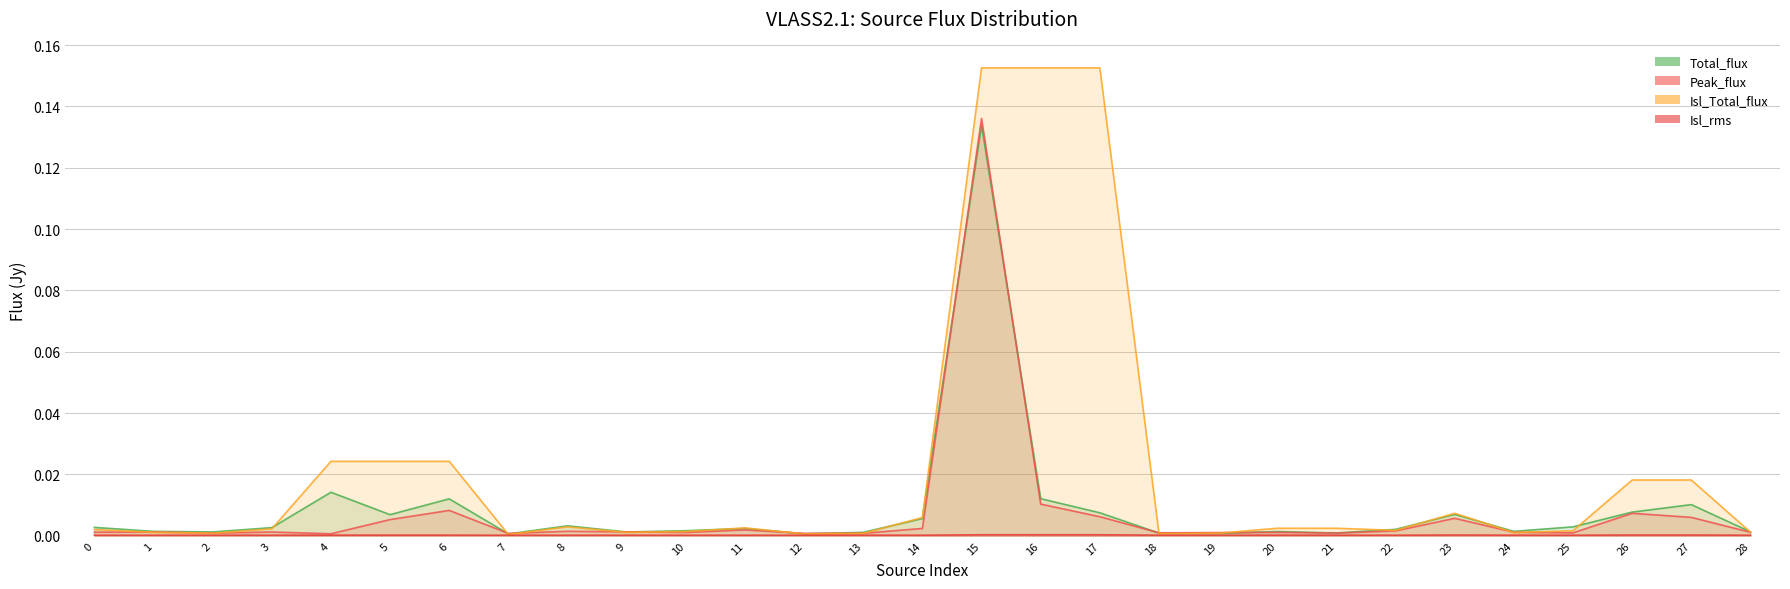

True or false: Isl_rms and Peak_flux intersect in this chart.

False